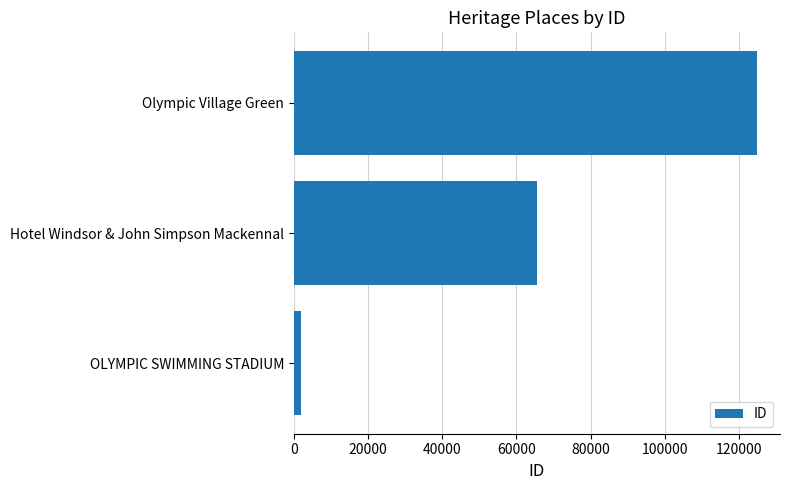

How many data points are less than 65604?

1